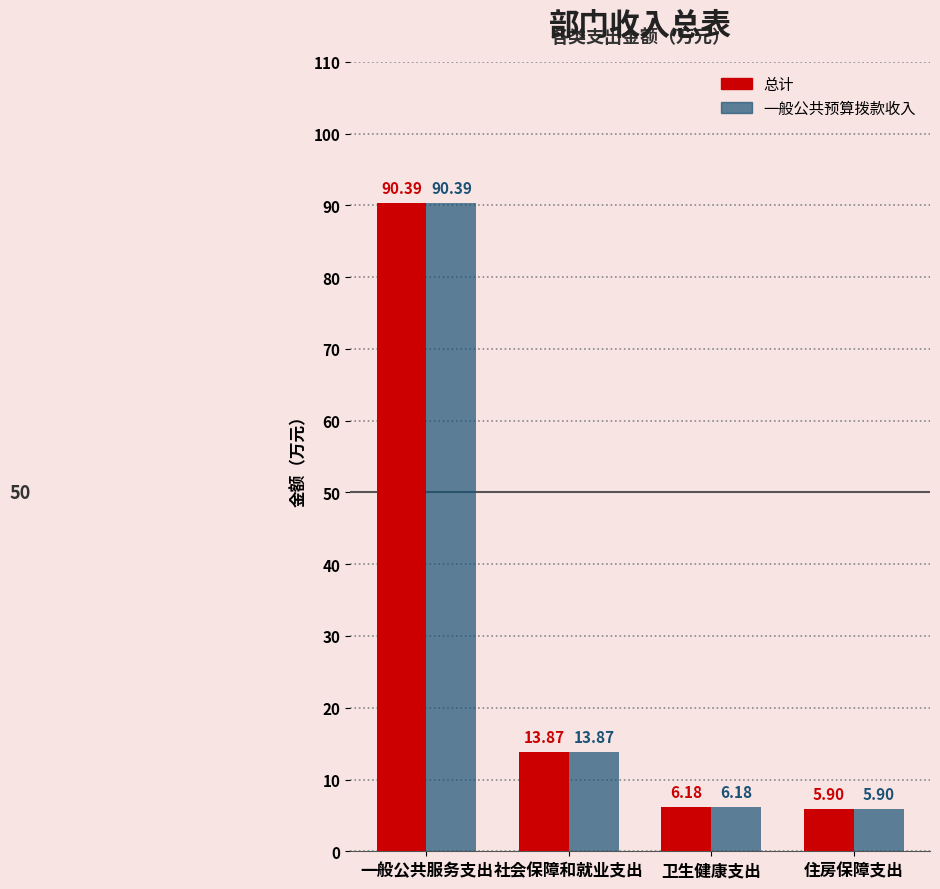

How many groups of bars are there?

4